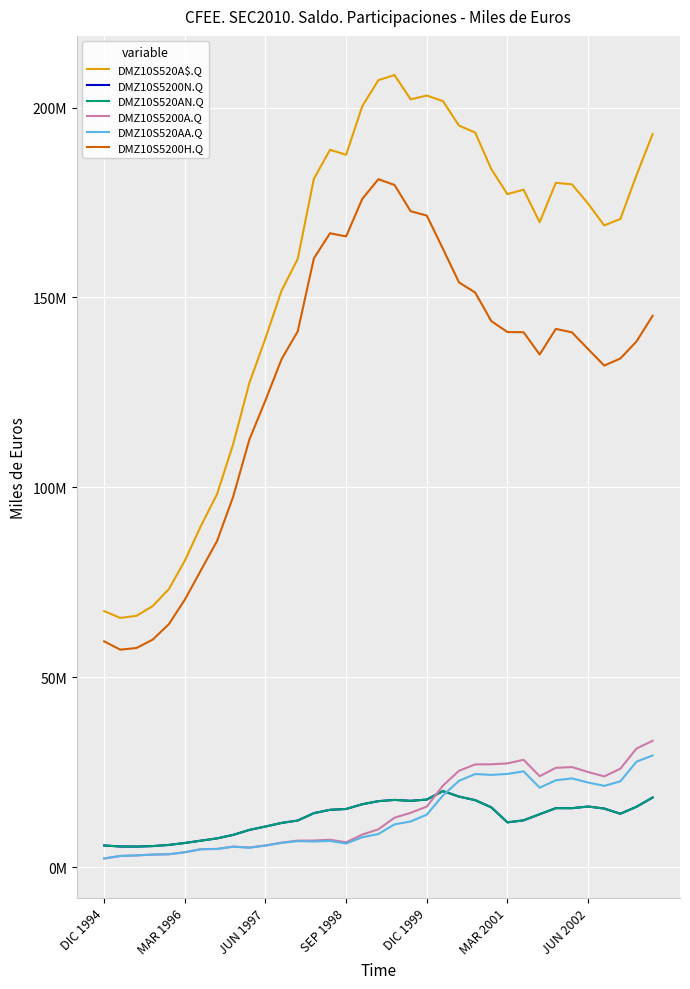

Reading left to right, extract all data points from this chart.

DMZ10S520A$.Q: 67403382	65611149	66174085	68712943	73149357	80693622	89861631	98242472	111440058	127477617	139279993	151814932	160167060	181232458	188883491	187573719	200359050	207223129	208563749	202173397	203162773	201711051	195243050	193432936	183800909	177211495	178391209	169820306	180184553	179791249	174737128	168973982	170661343	182146865	193013976
DMZ10S5200N.Q: 5694652	5428312	5401909	5534016	5833445	6349390	6967762	7564393	8486089	9789424	10688993	11634132	12266728	14204205	15084661	15303736	16552613	17366554	17691639	17447772	17786444	20027103	18563684	17631286	15740916	11783300	12313173	13923556	15522271	15514255	15951202	15418820	14049438	15875834	18317962
DMZ10S520AN.Q: 5694652	5428312	5401909	5534016	5833445	6349390	6967762	7564393	8486089	9789424	10688993	11634132	12266728	14204205	15084661	15303736	16552613	17366554	17691639	17447772	17786444	20027103	18563684	17631286	15740916	11783300	12313173	13923556	15522271	15514255	15951202	15418820	14049438	15875834	18317962
DMZ10S5200A.Q: 2266944	2931483	3077645	3298613	3384465	3915122	4714451	4778256	5406225	5151826	5707634	6438619	6980128	6994871	7209998	6533474	8563348	9949672	13007564	14289818	15942528	21437837	25367226	27040552	27069992	27306637	28258752	23944871	26133682	26344157	25045234	23883194	25912306	31207149	33265128
DMZ10S520AA.Q: 2266944	2931483	3077645	3298613	3384465	3915122	4714451	4778256	5367514	5111977	5664989	6394192	6836948	6741149	6890913	6196984	7860833	8716543	11249279	12018442	13810889	18847948	22727366	24500651	24282992	24533195	25228036	20918749	22850682	23366394	22271326	21390562	22576306	27751142	29397059
DMZ10S5200H.Q: 59441786	57251354	57694531	59880314	63931447	70429110	78179418	85899823	97586455	112576216	122926011	133786608	141063384	160287104	166907918	166072999	175945604	181140032	179622831	172707183	171565440	162836000	153952000	151301000	143777000	140895000	140850000	134978000	141720000	140815000	136415000	132061000	133928000	138399289	145164355